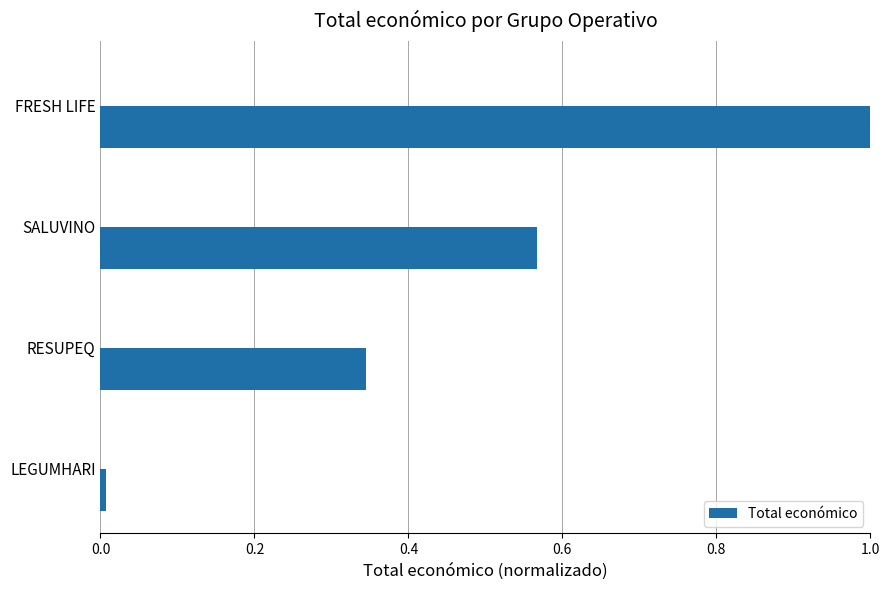

Rank the categories by value from lowest to highest.

LEGUMHARI, RESUPEQ, SALUVINO, FRESH LIFE